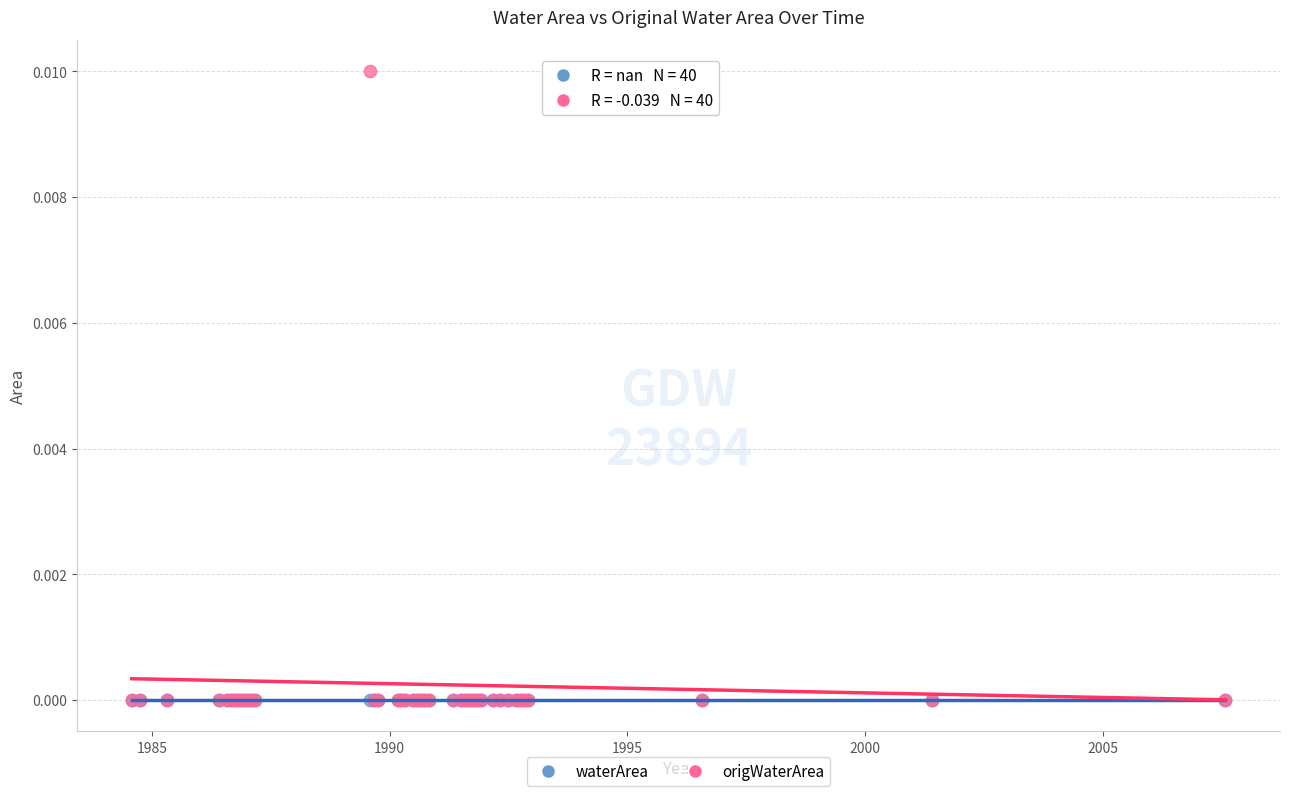

Which series contains the highest Y value?

origWaterArea